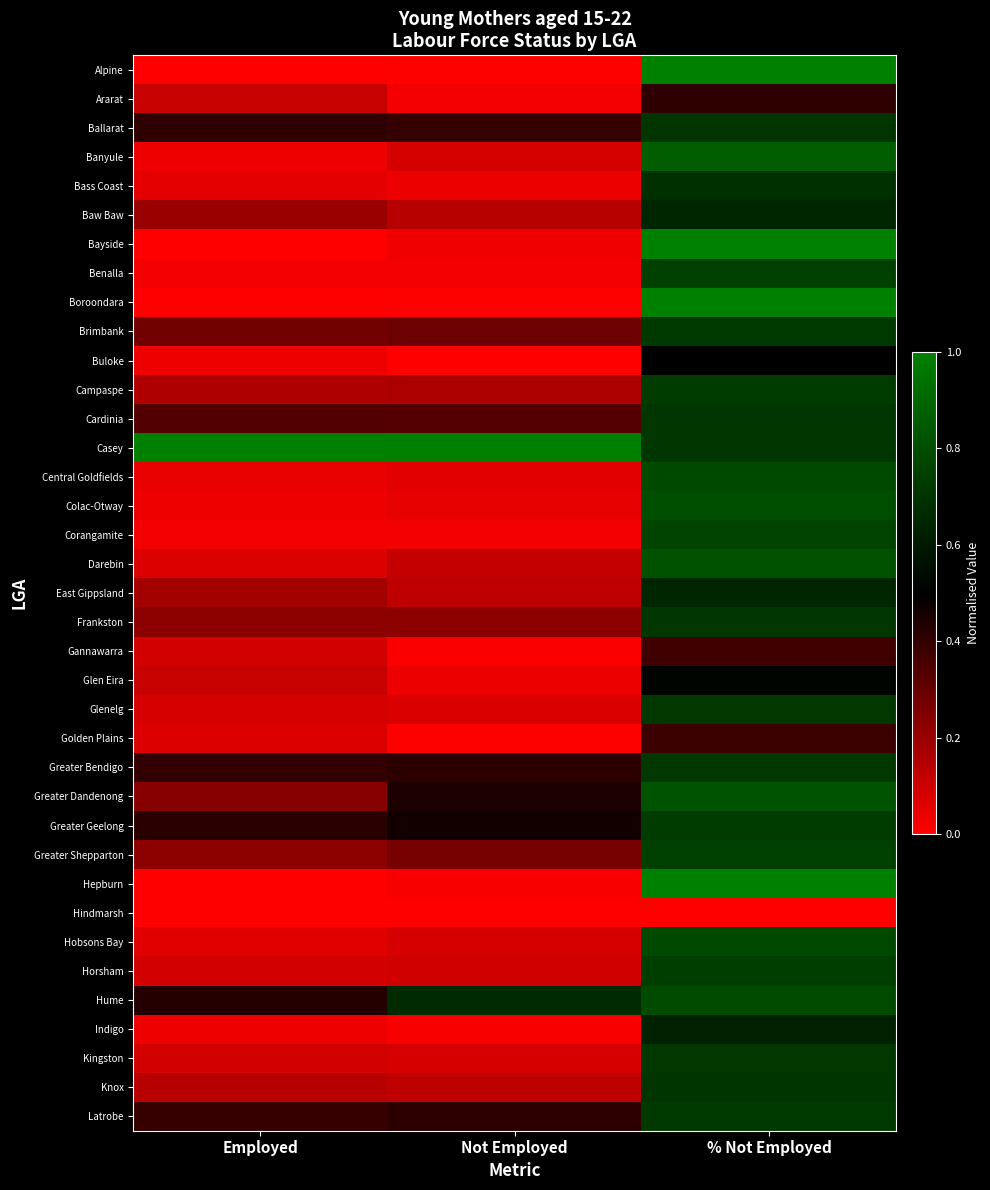

At which category does the chart reach its minimum across all series?

Employed